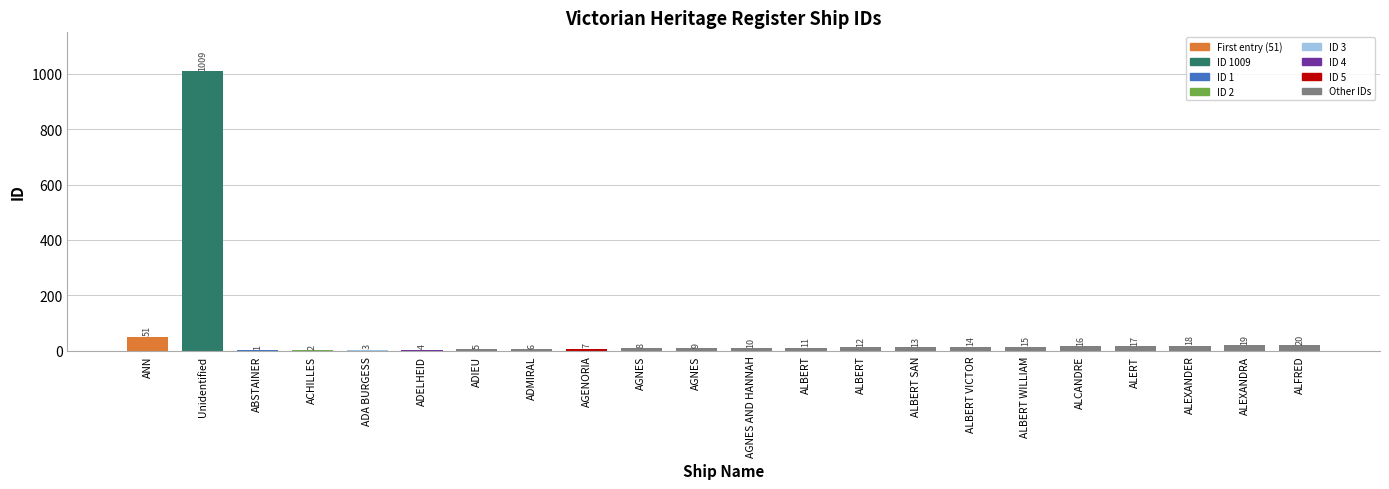

Are the bars grouped side by side (vs. stacked)?

No